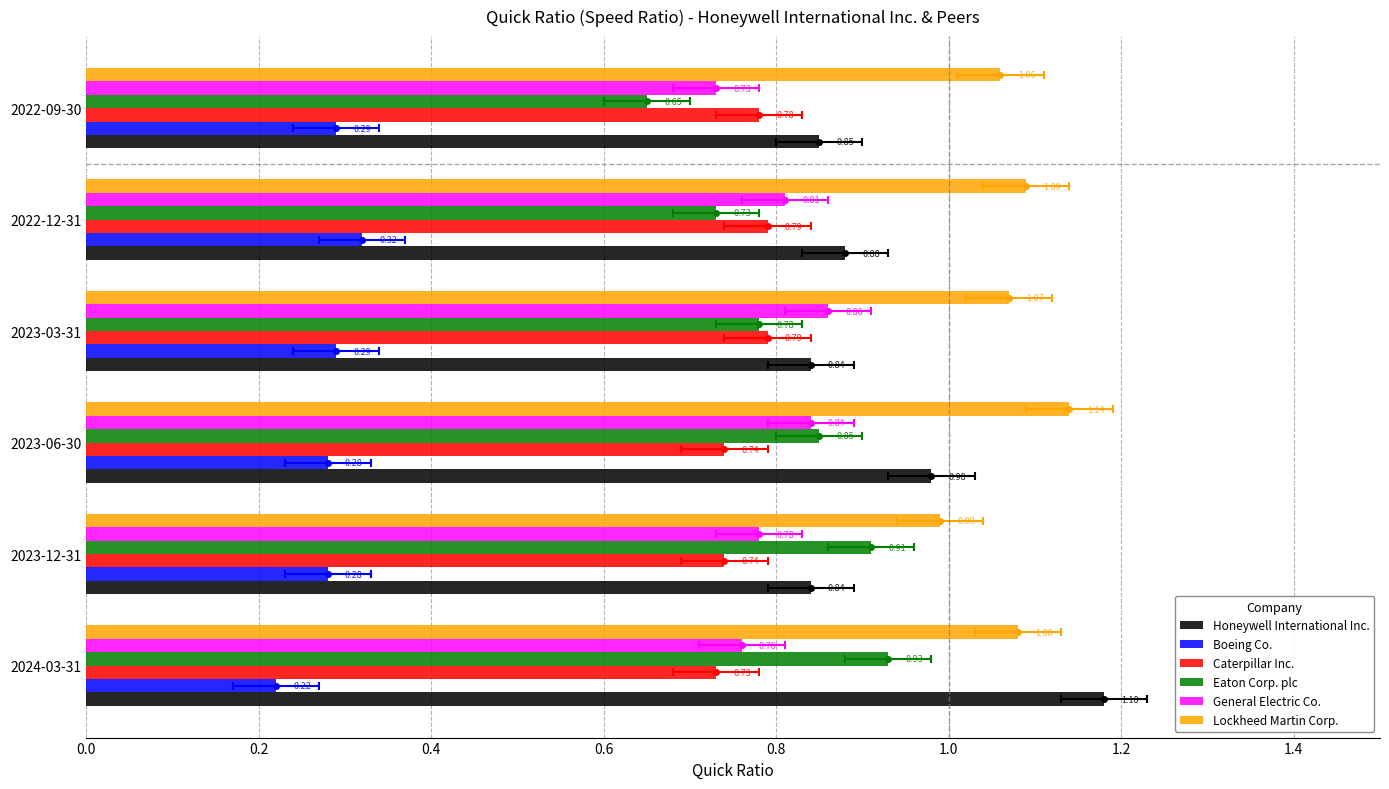

The Boeing Co. series shows 0.3 at 2023-12-31. True or false?

True